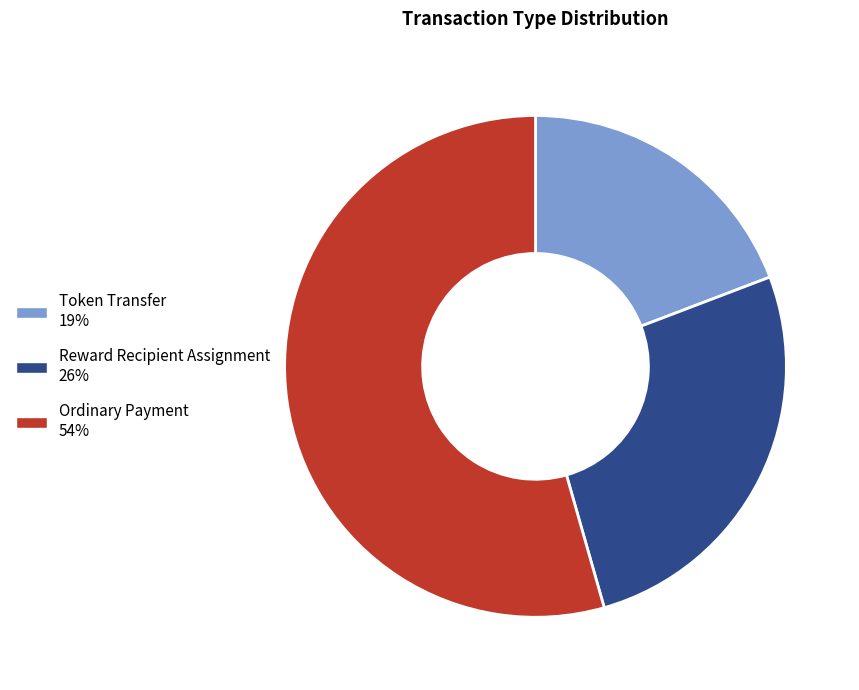

Which slice is the largest?

Ordinary Payment